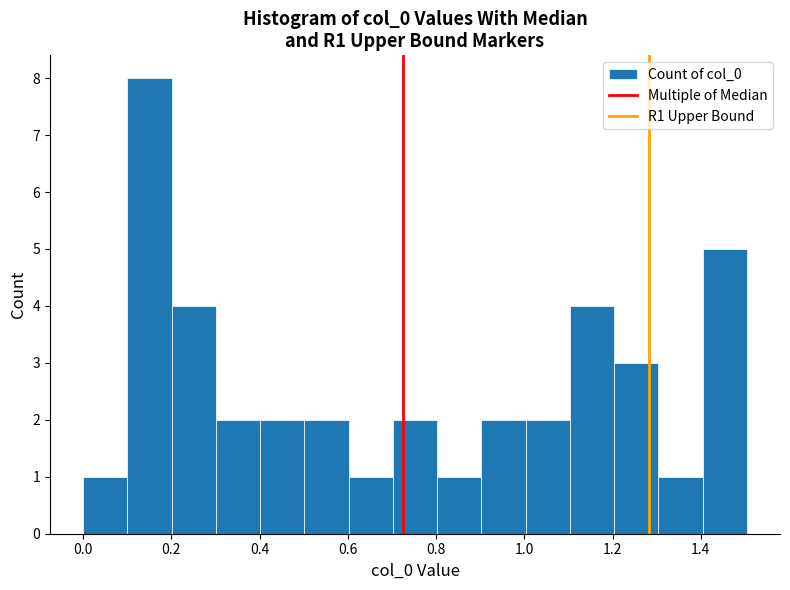

What is the height of the bar covering 1.3 to 1.4 on the x-axis? Neither the bar edges nor the heights are printed on the chart, so give them approximately, as read against the axes.

1